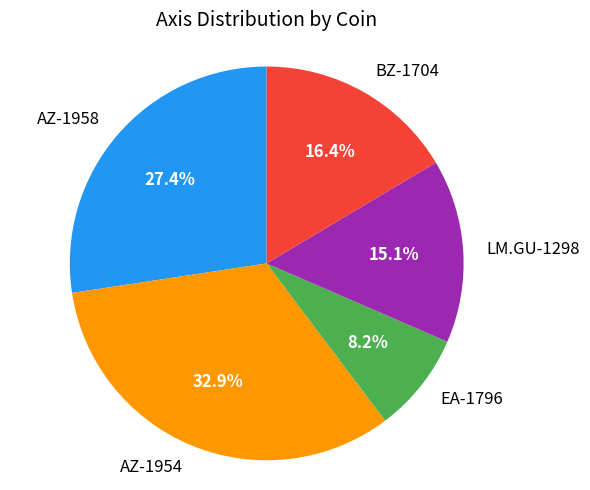

What percentage is the EA-1796 slice, to the nearest percent?

8%